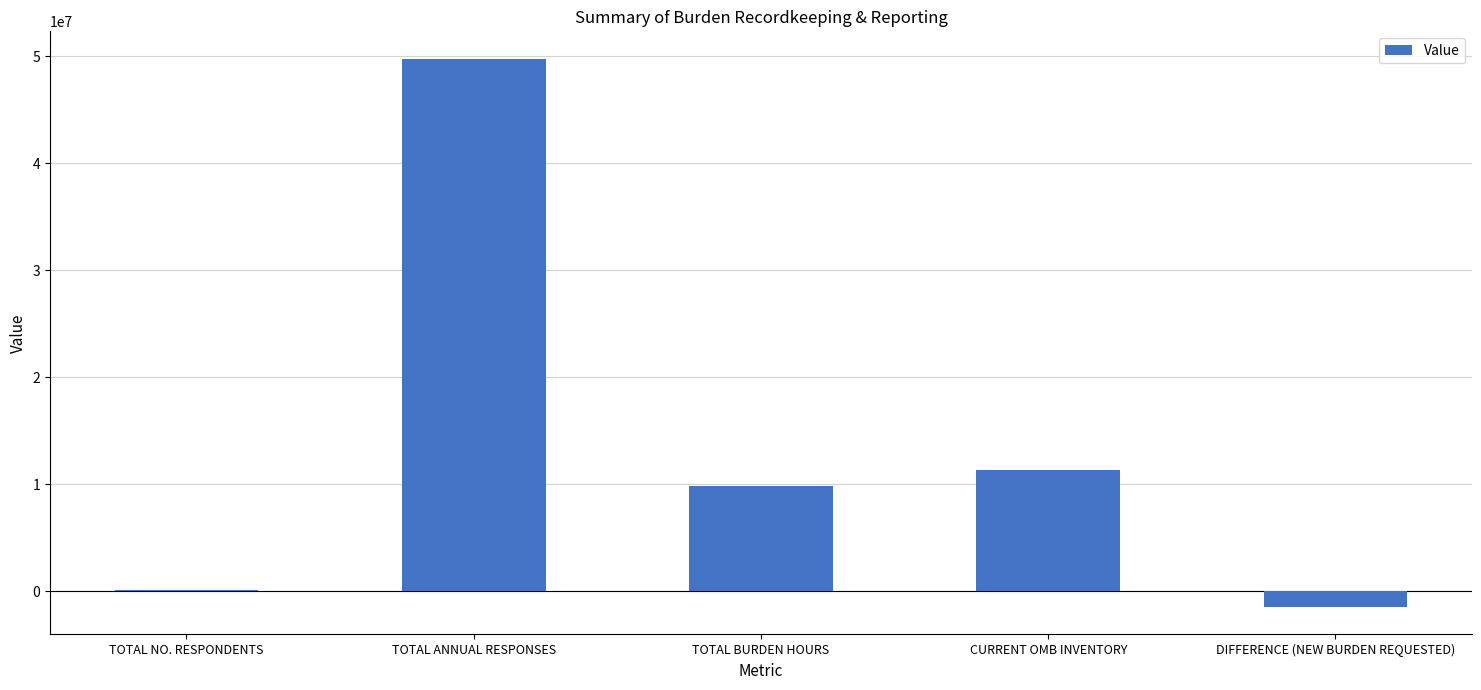

Between TOTAL ANNUAL RESPONSES and TOTAL NO. RESPONDENTS, which is larger?

TOTAL ANNUAL RESPONSES